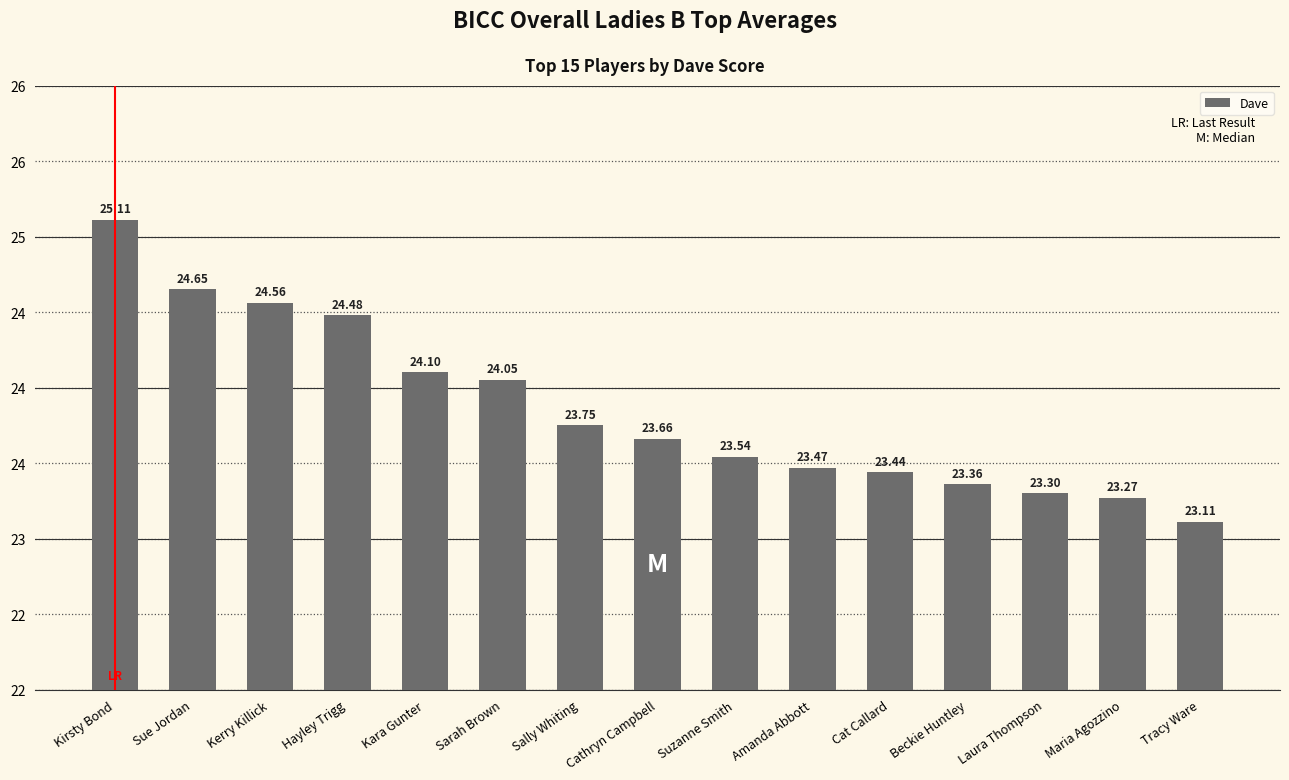

Reading left to right, transcribe all the data shown in this chart.

Kirsty Bond=25.1	Sue Jordan=24.6	Kerry Killick=24.6	Hayley Trigg=24.5	Kara Gunter=24.1	Sarah Brown=24.1	Sally Whiting=23.8	Cathryn Campbell=23.7	Suzanne Smith=23.5	Amanda Abbott=23.5	Cat Callard=23.4	Beckie Huntley=23.4	Laura Thompson=23.3	Maria Agozzino=23.3	Tracy Ware=23.1